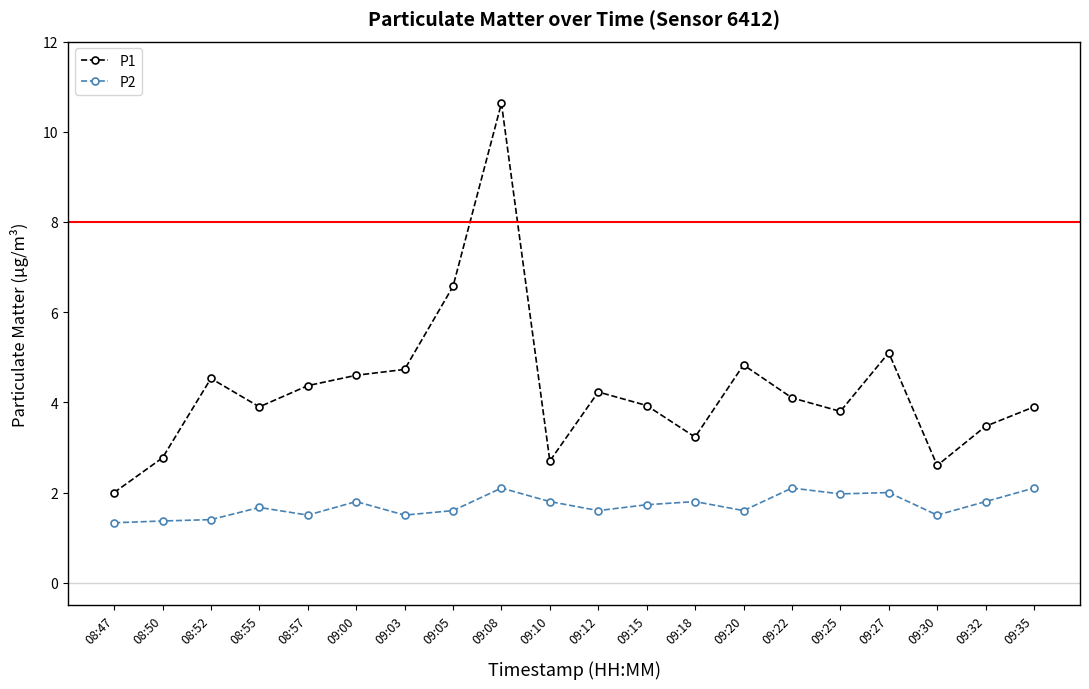

What is the label of the 16th point from the right?

08:57